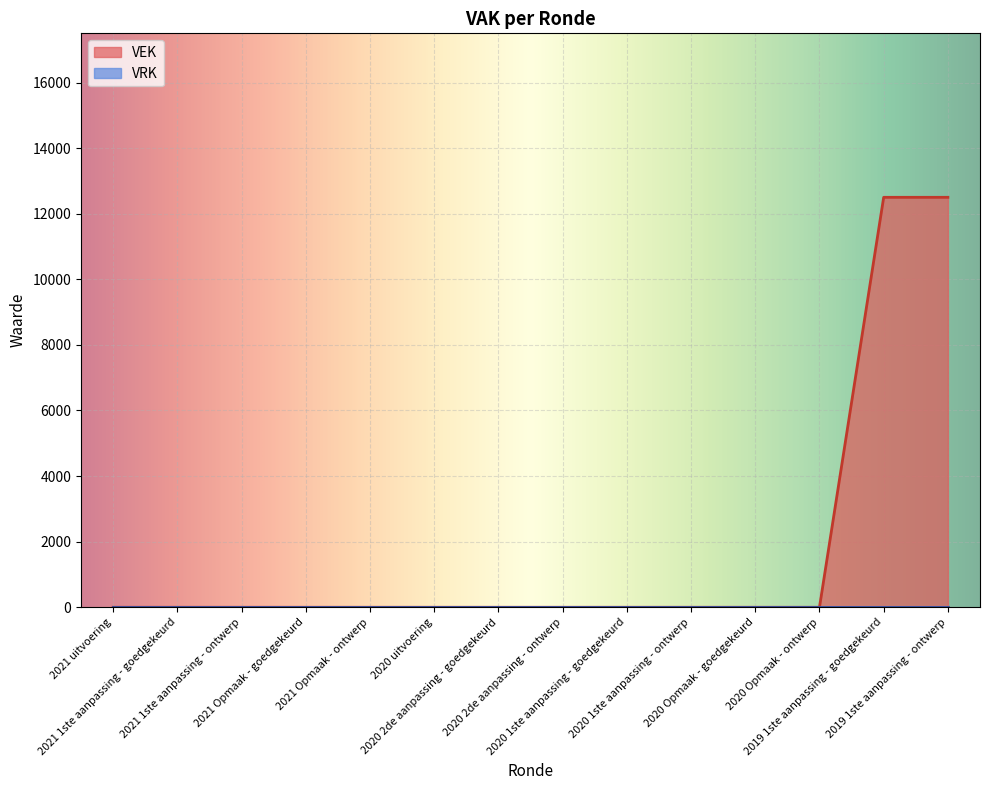

How many lines are shown in the chart?

2